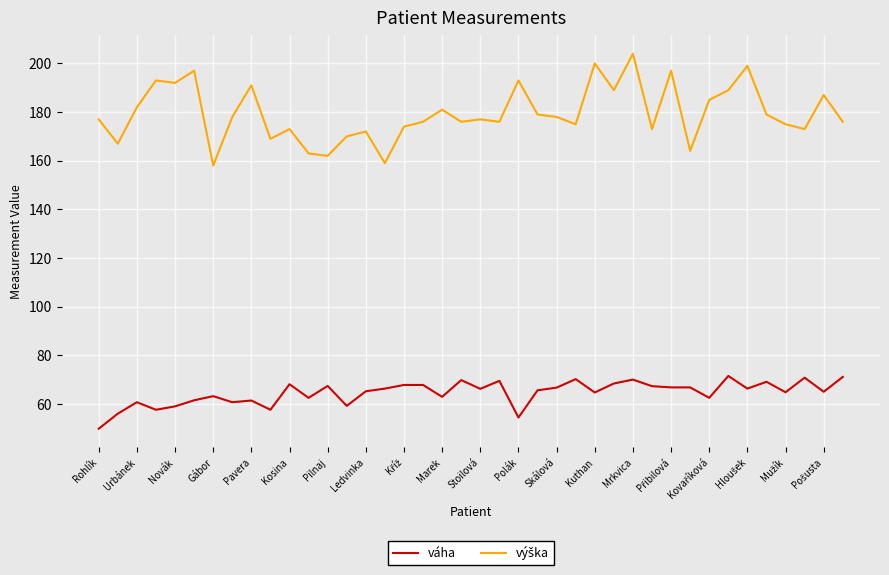

What is the minimum value shown in the chart?

49.8